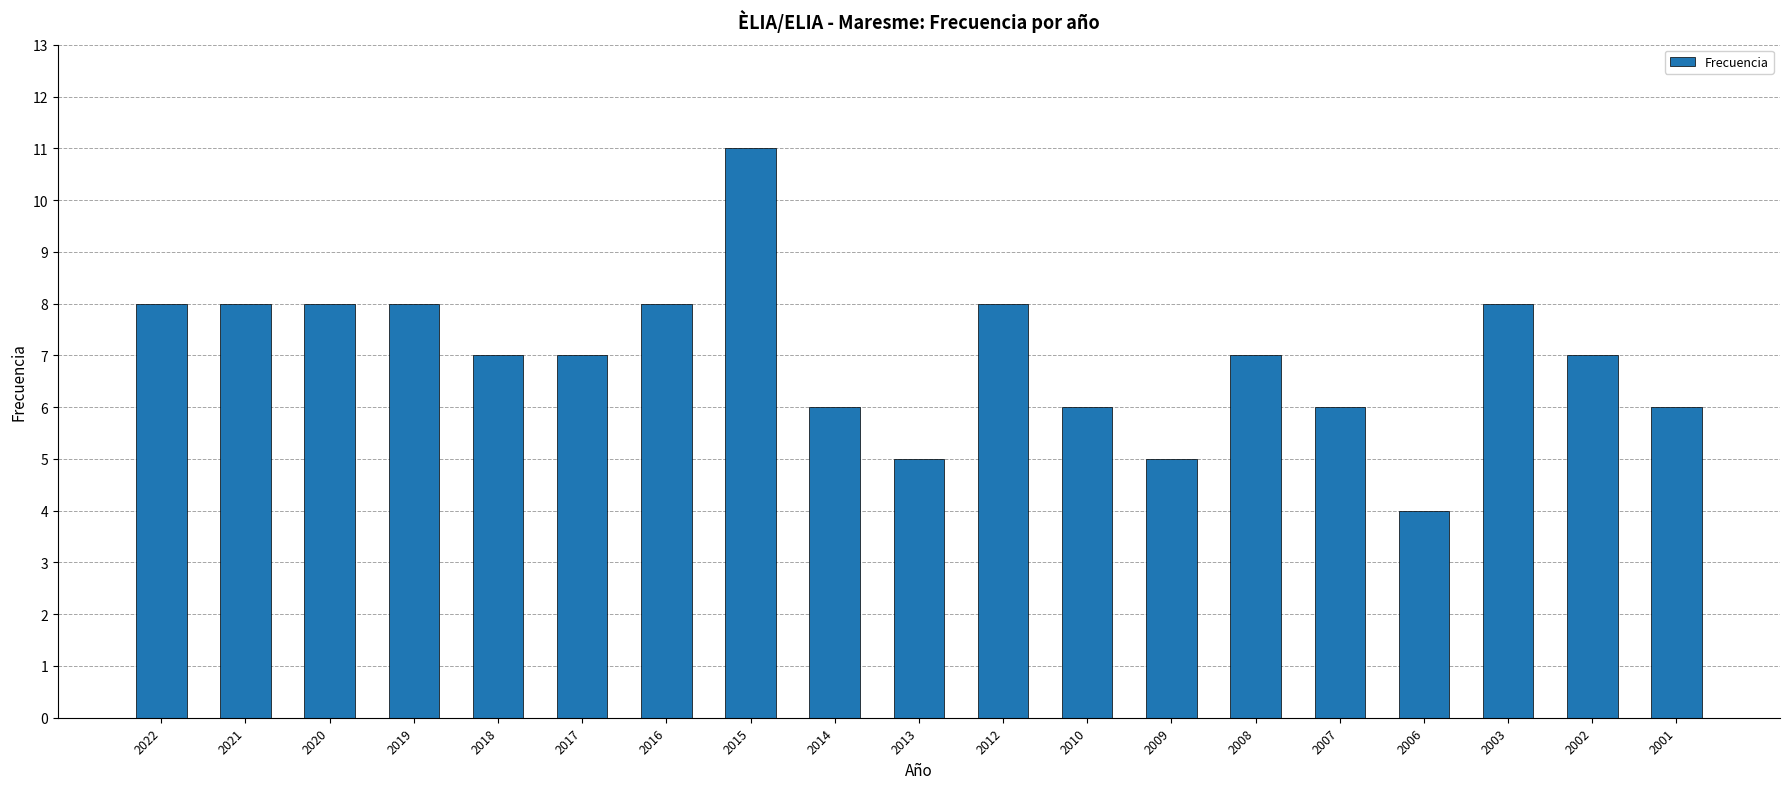

What is the value of the 15th bar from the left?

6